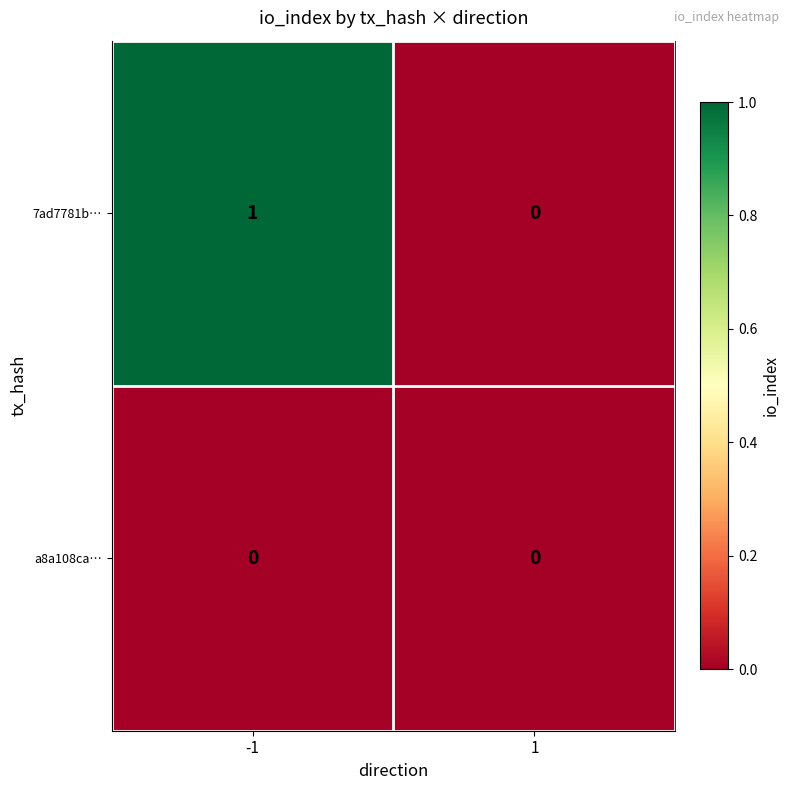

The value of a8a108ca… at 1 is 0. True or false?

True